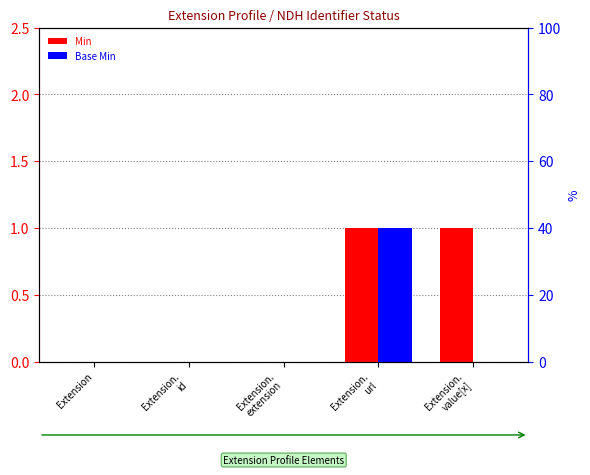

At Extension.
value[x], list the series in order from largest to smallest.

Min, Base Min